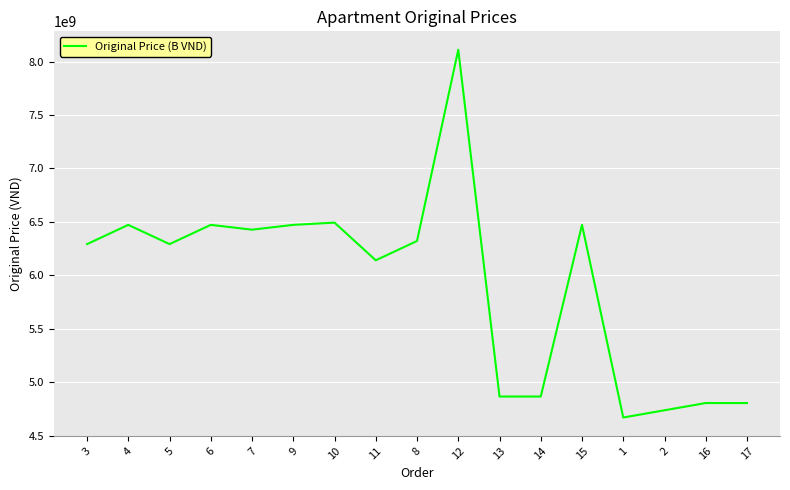

What is the difference between the maximum and minimum values?

3439647272.7